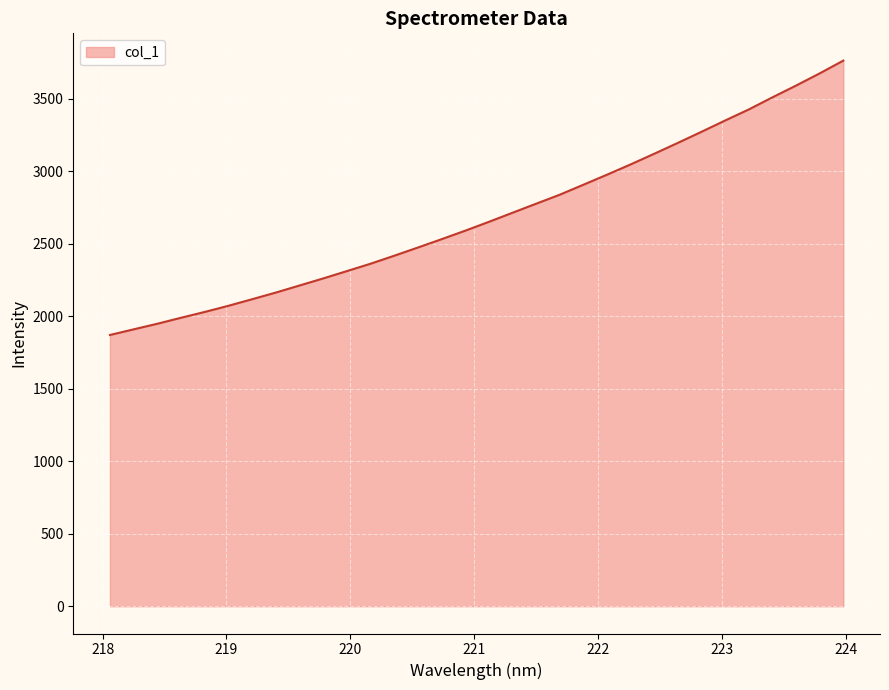

True or false: the data has more than 1 interior local peaks.

False